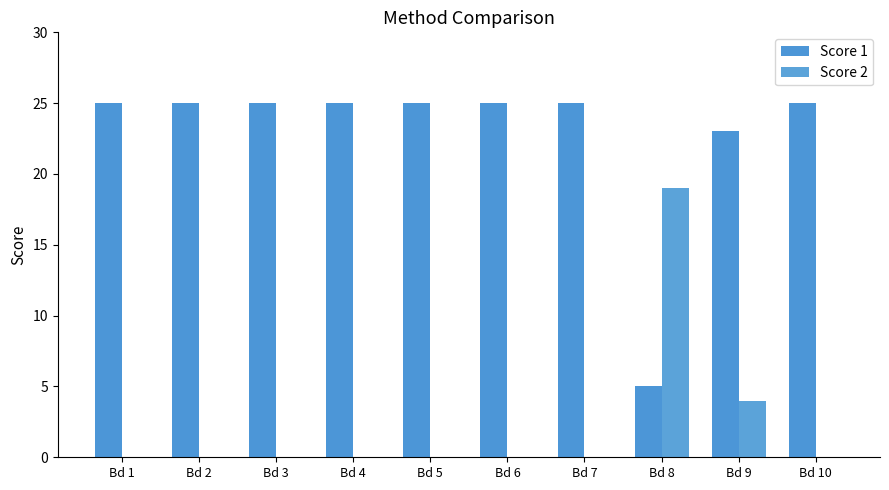

Reading right to left, what are all the values shown in this chart?

Score 1: Bd 10=25	Bd 9=23	Bd 8=5	Bd 7=25	Bd 6=25	Bd 5=25	Bd 4=25	Bd 3=25	Bd 2=25	Bd 1=25
Score 2: Bd 10=0	Bd 9=4	Bd 8=19	Bd 7=0	Bd 6=0	Bd 5=0	Bd 4=0	Bd 3=0	Bd 2=0	Bd 1=0